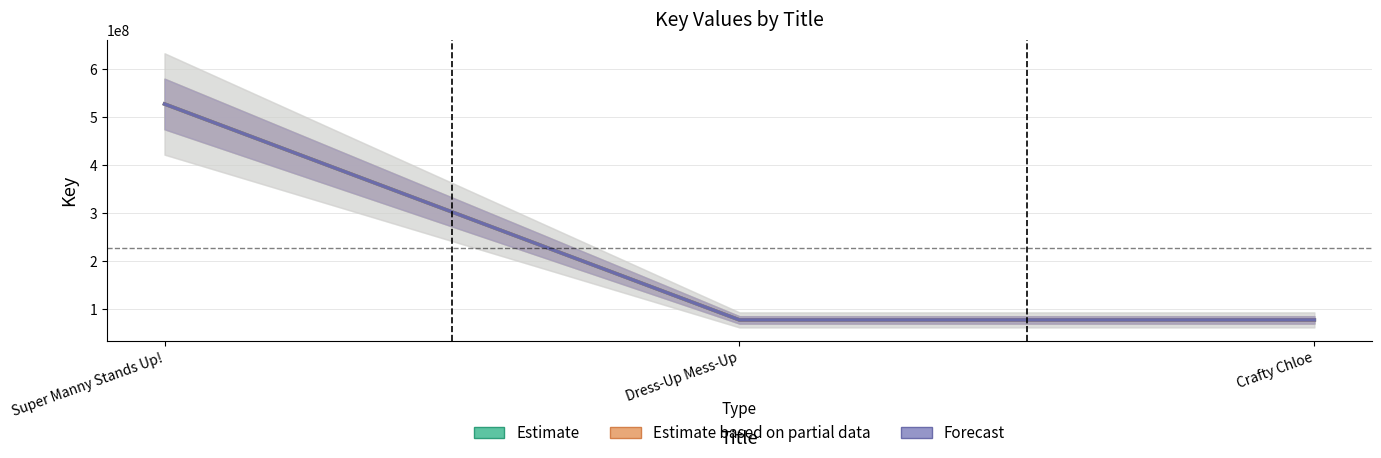

At which category does the chart reach its peak across all series?

Super Manny Stands Up!